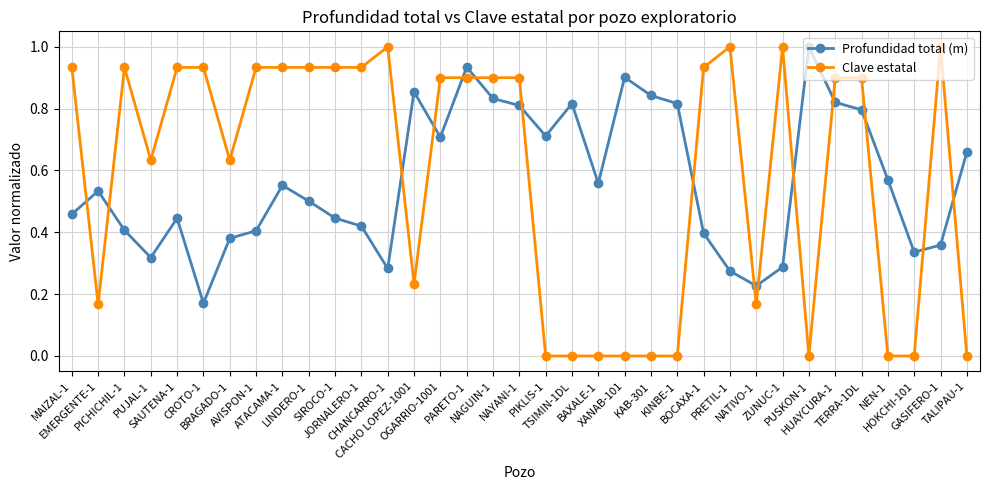

Which series has the widest spread of values?

Clave estatal